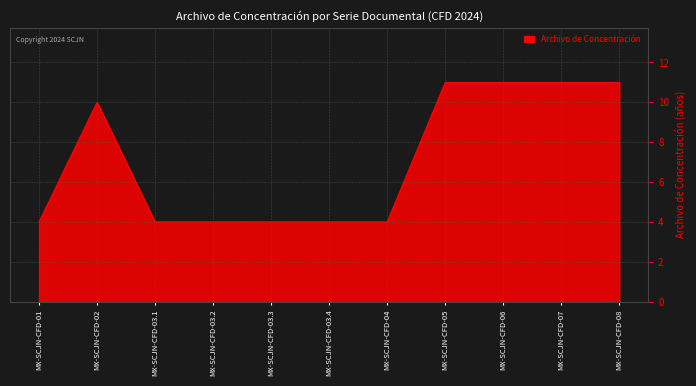

What value does the data have at MX-SCJN-CFD-03.1?

4